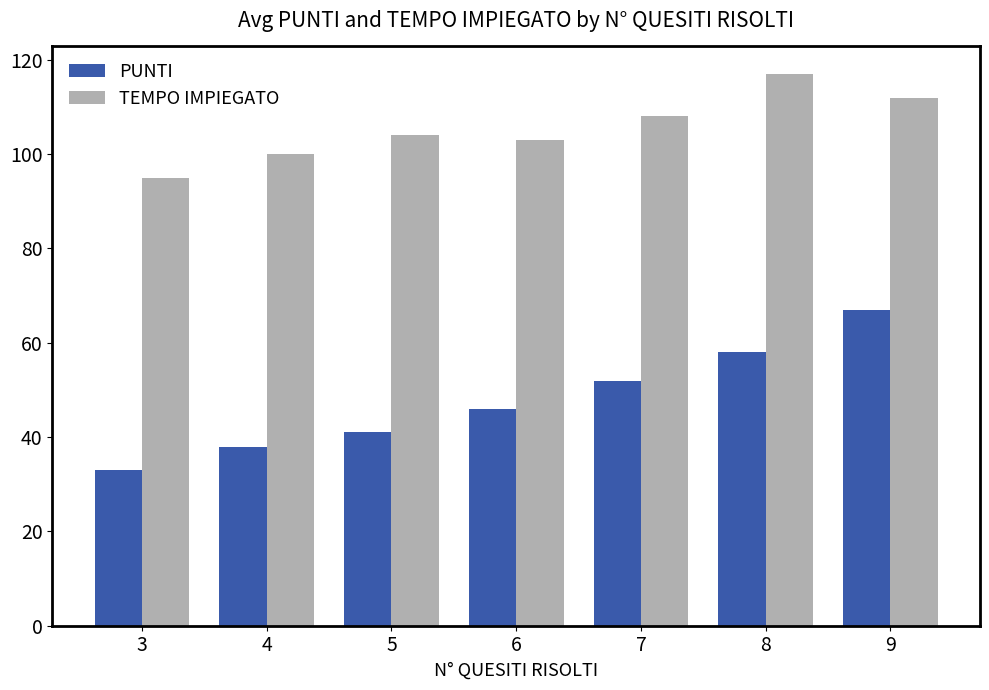

Count the number of data series in this chart.

2